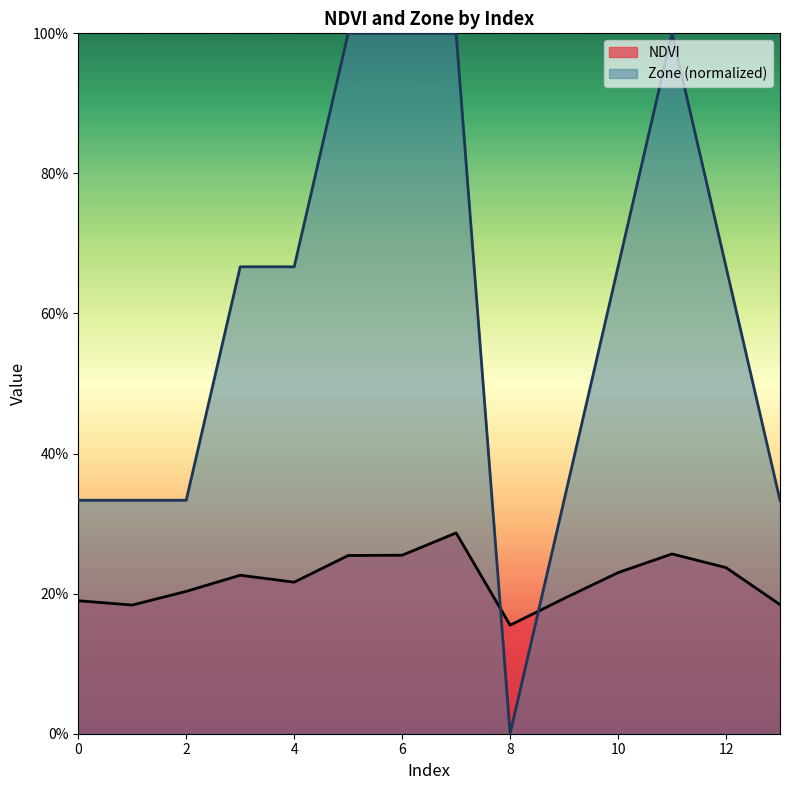

Which series changed the most between 4 and 12?

NDVI